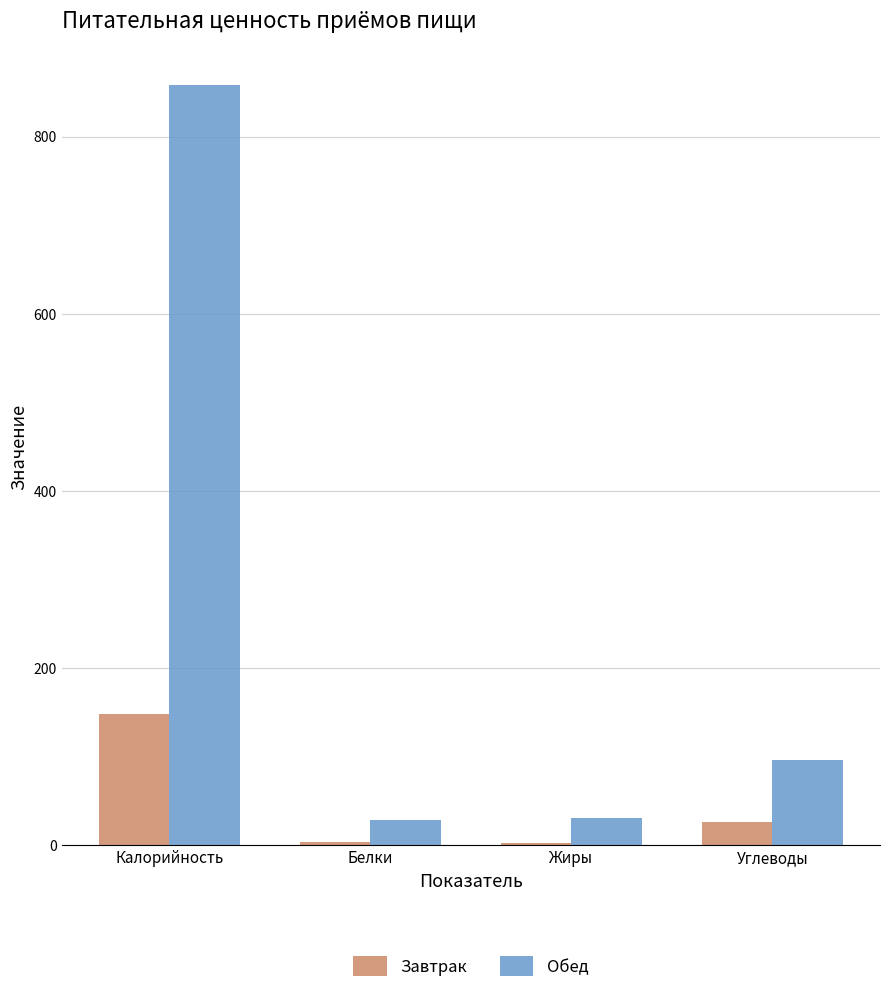

Is it true that Завтрак equals 3.4 at Белки?

True